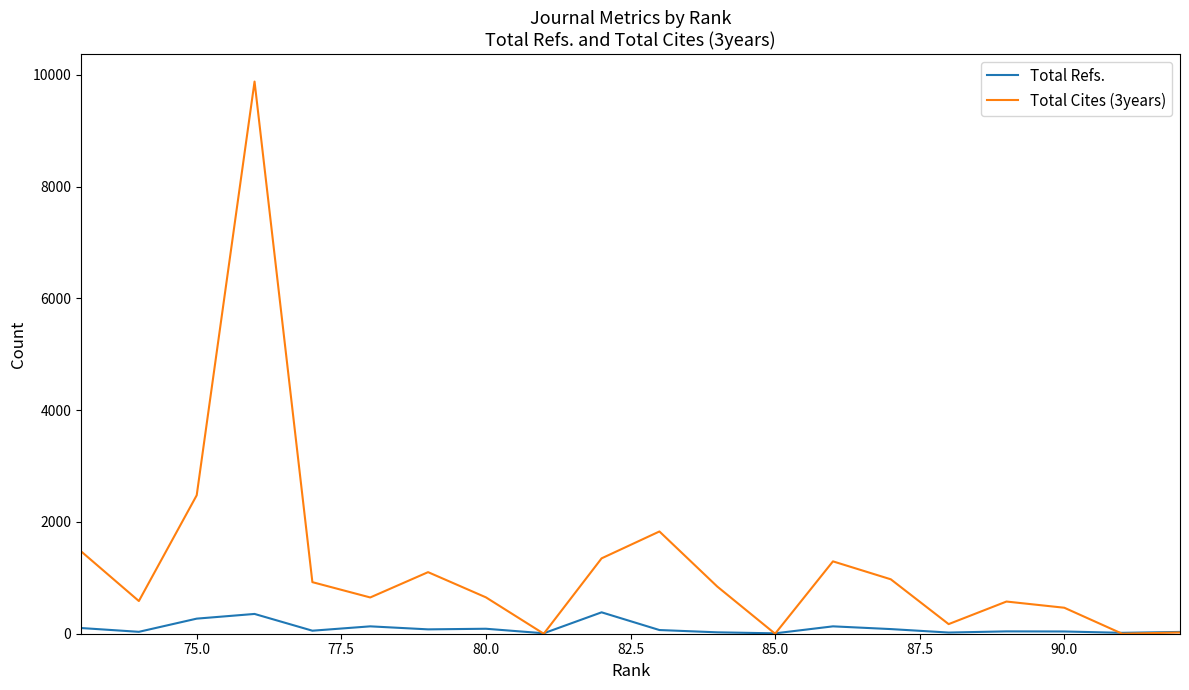

List the series in order of their peak value, lowest first.

Total Refs., Total Cites (3years)